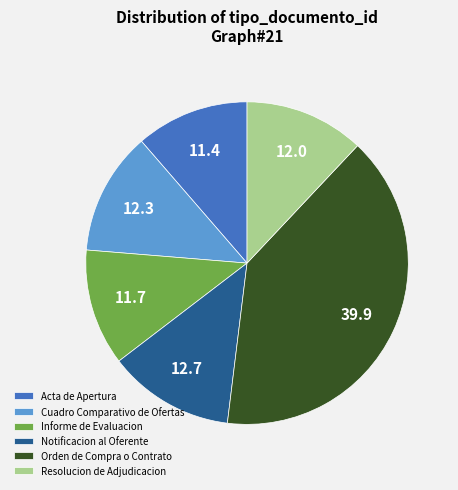

Approximately how many times larger is the value at Resolucion de Adjudicacion compared to Cuadro Comparativo de Ofertas?

1.0